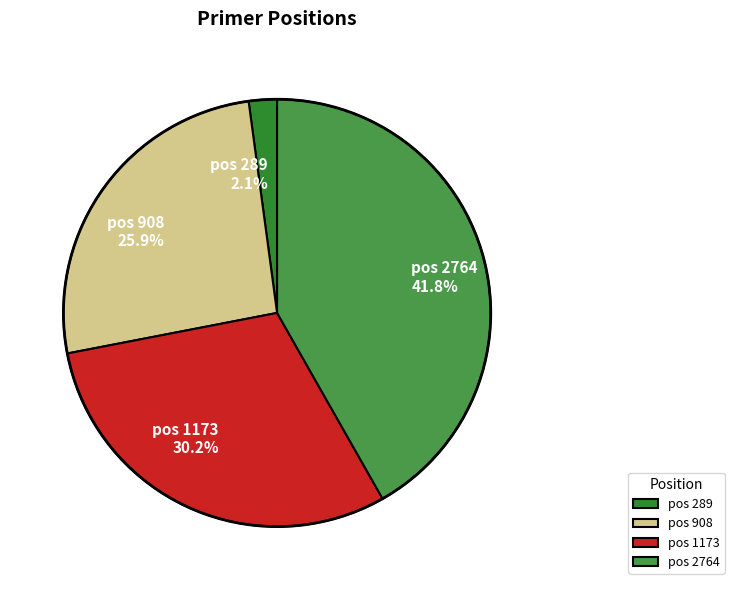

Does pos 289 2.1% account for over 50% of the chart?

No